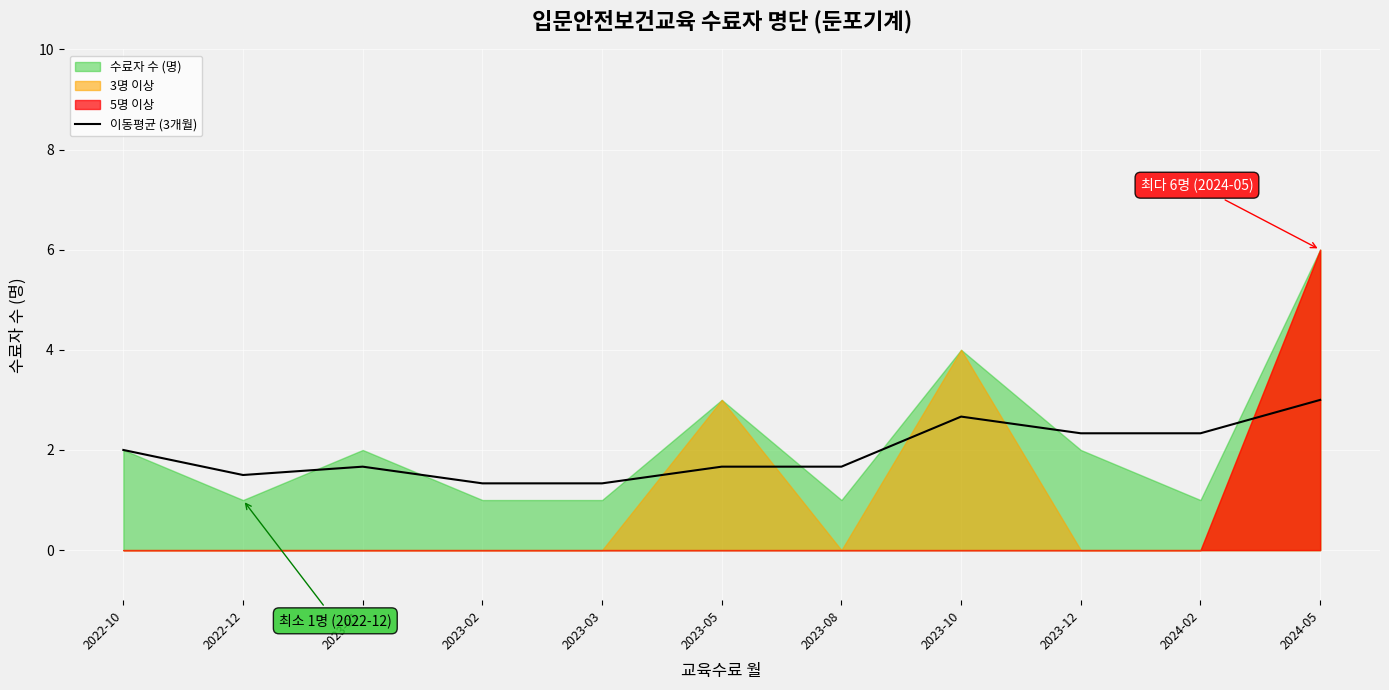

What is the label of the 4th point from the right?

2023-10